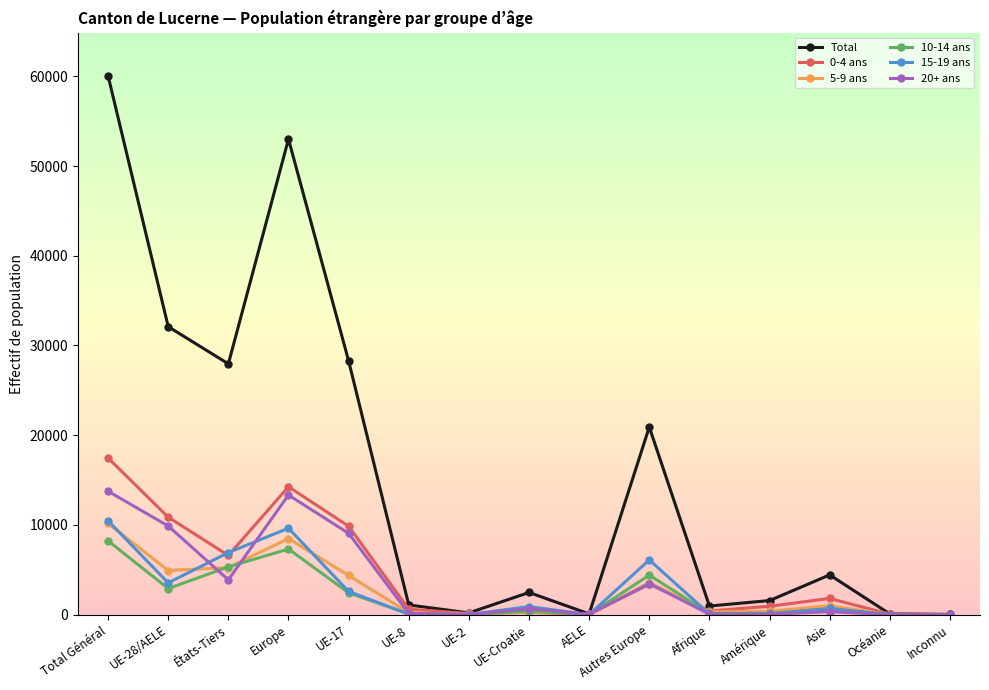

At which category does 10-14 ans reach its first local valley?

UE-28/AELE